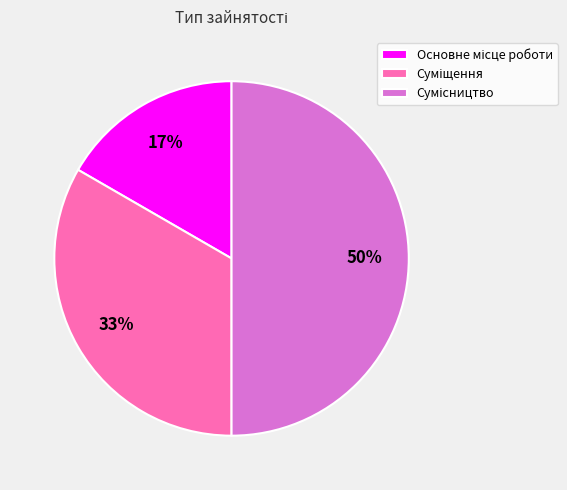

To the nearest percent, what is the average slice percentage?

33%